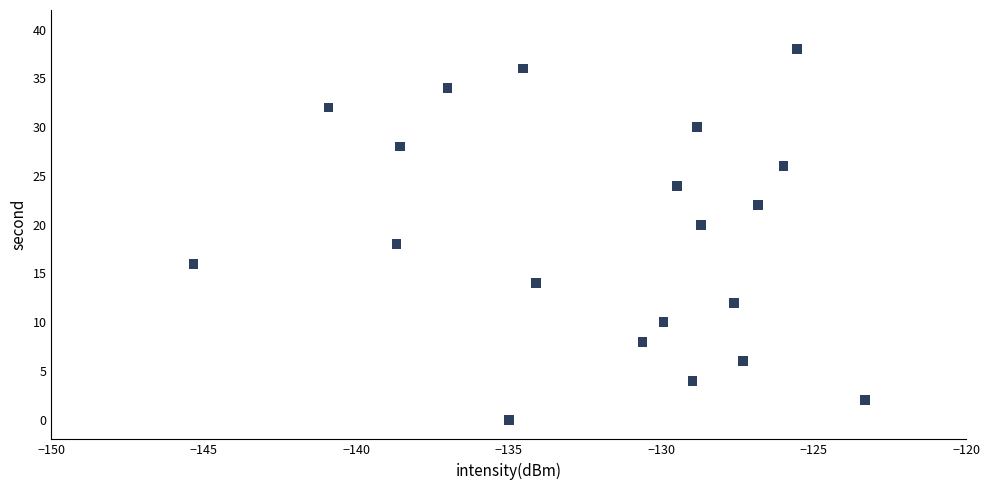

What is the range of Y values (max minus min)?

38